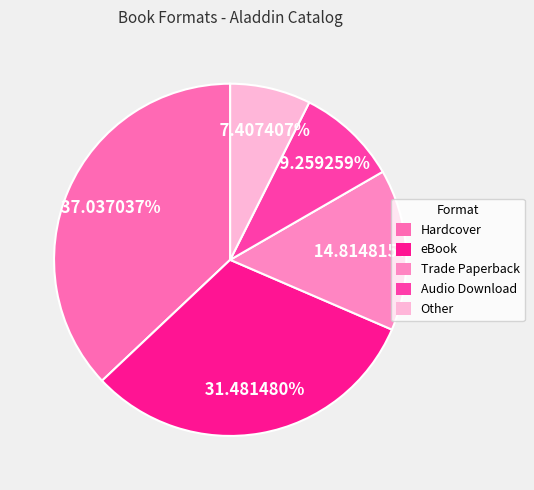

True or false: Audio Download accounts for 9% of the total.

True